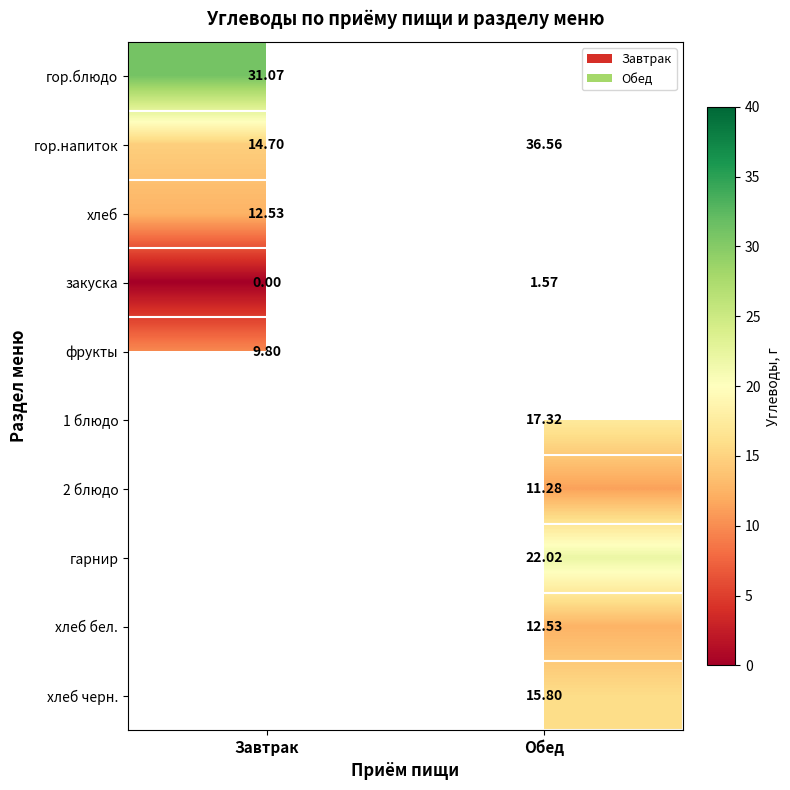

Count the number of data series in this chart.

10